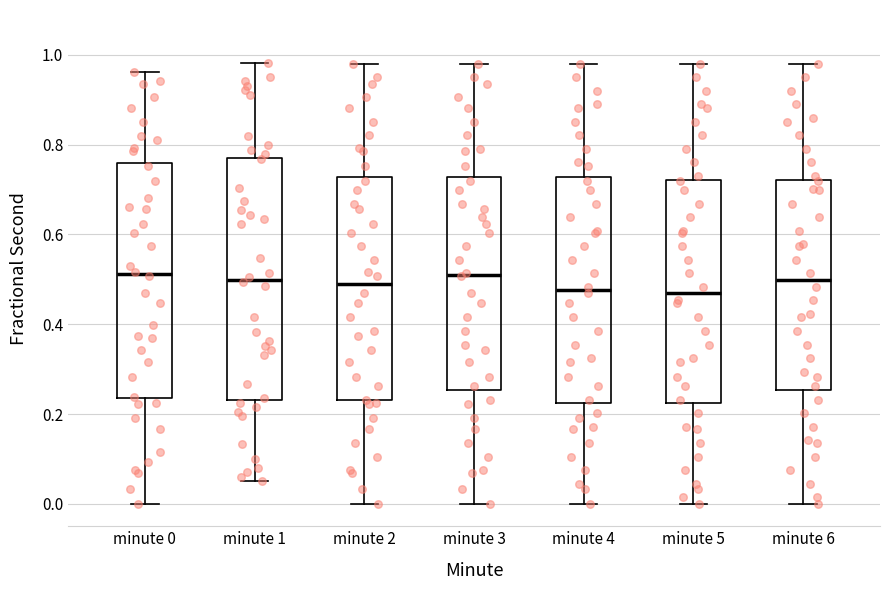

Reading left to right, transcribe this box plot: for each box, give where its median line is, the range the box spans, and where its two whiskers end, as read against the y-axis. The values are not printed on the chart, so give them approximately, as read against the axis.

minute 0: median 0.52, box 0.24 to 0.76, whiskers 0.00 to 0.96
minute 1: median 0.50, box 0.24 to 0.78, whiskers 0.06 to 0.98
minute 2: median 0.48, box 0.24 to 0.72, whiskers 0.00 to 0.98
minute 3: median 0.52, box 0.26 to 0.72, whiskers 0.00 to 0.98
minute 4: median 0.48, box 0.22 to 0.72, whiskers 0.00 to 0.98
minute 5: median 0.46, box 0.22 to 0.72, whiskers 0.00 to 0.98
minute 6: median 0.50, box 0.26 to 0.72, whiskers 0.00 to 0.98